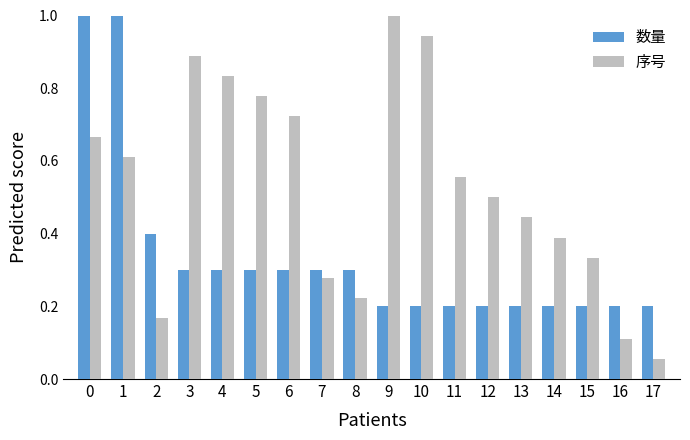

Which label corresponds to the smallest value in the chart?

17